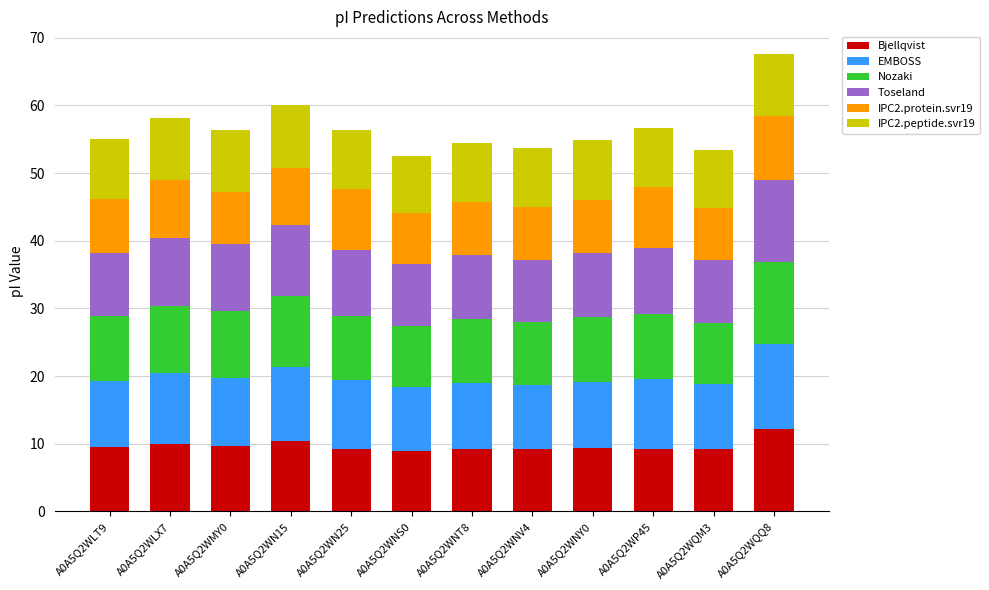

At which label does Bjellqvist reach its peak?

A0A5Q2WQQ8